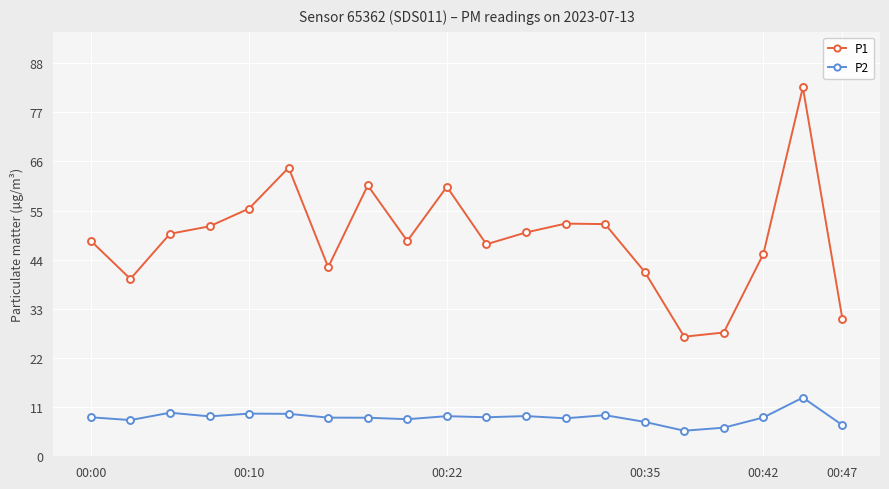

Which series has the largest total across all categories?

P1